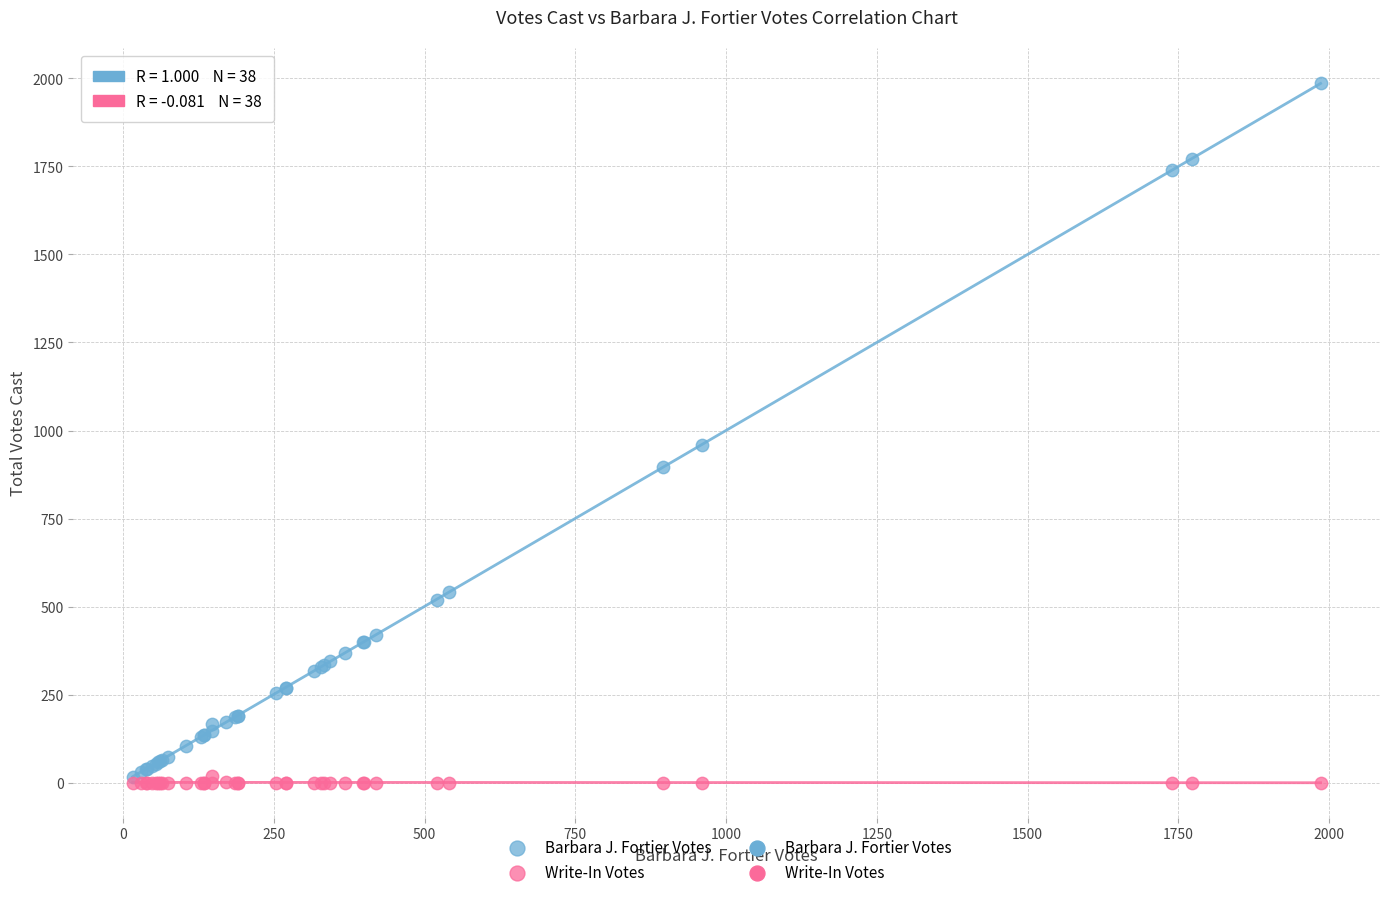

Which series reaches the maximum Y coordinate?

Barbara J. Fortier Votes